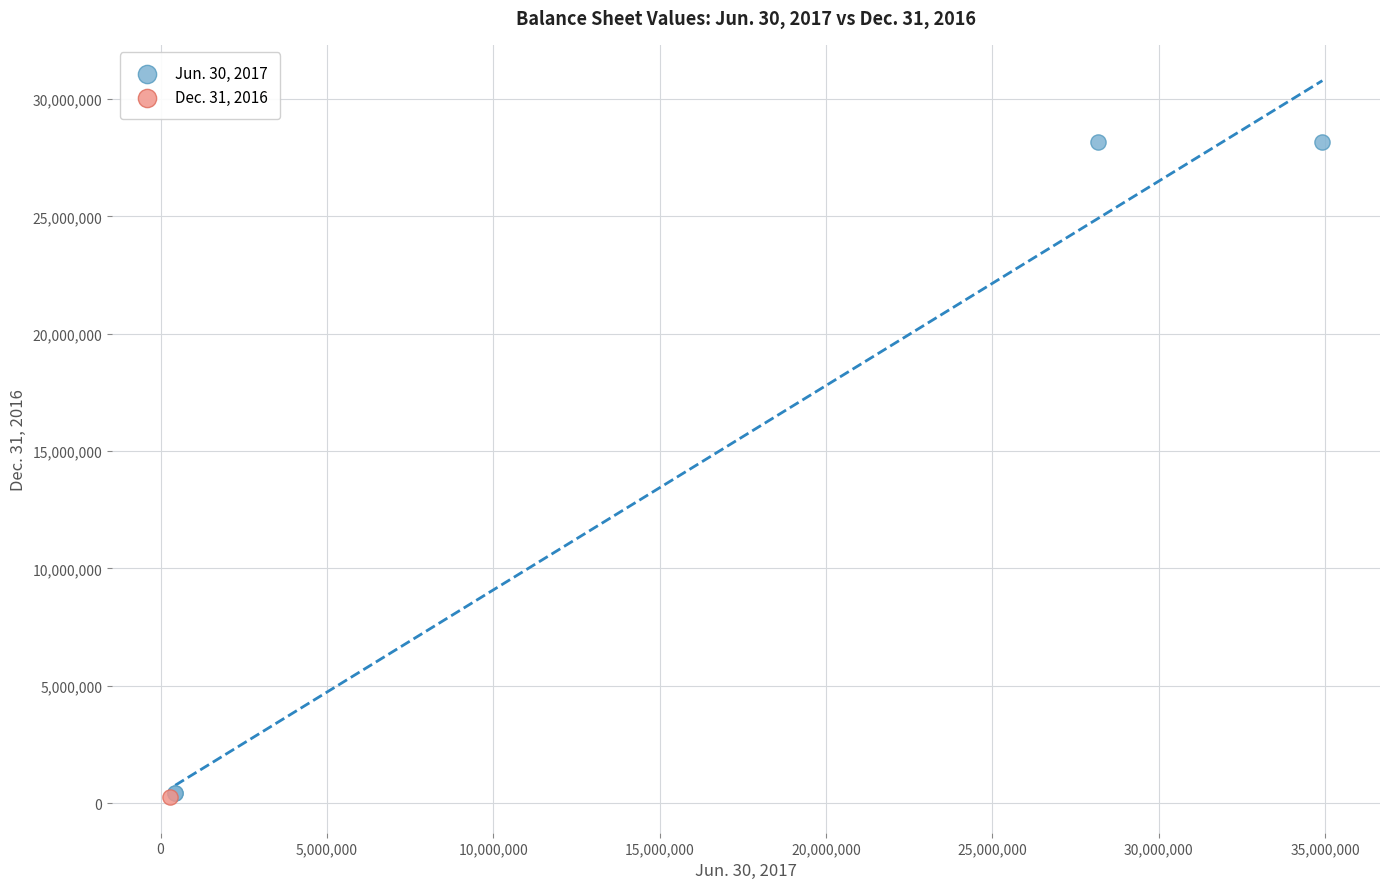

What are all the series names shown in the legend?

Jun. 30, 2017, Dec. 31, 2016